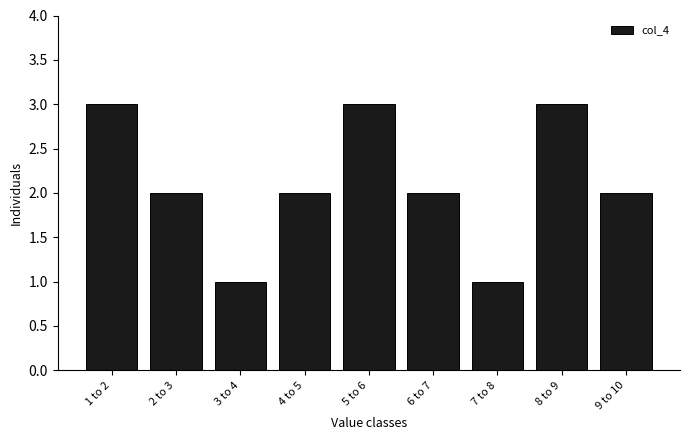

Reading left to right, list all the values displayed in this chart.

3	2	1	2	3	2	1	3	2